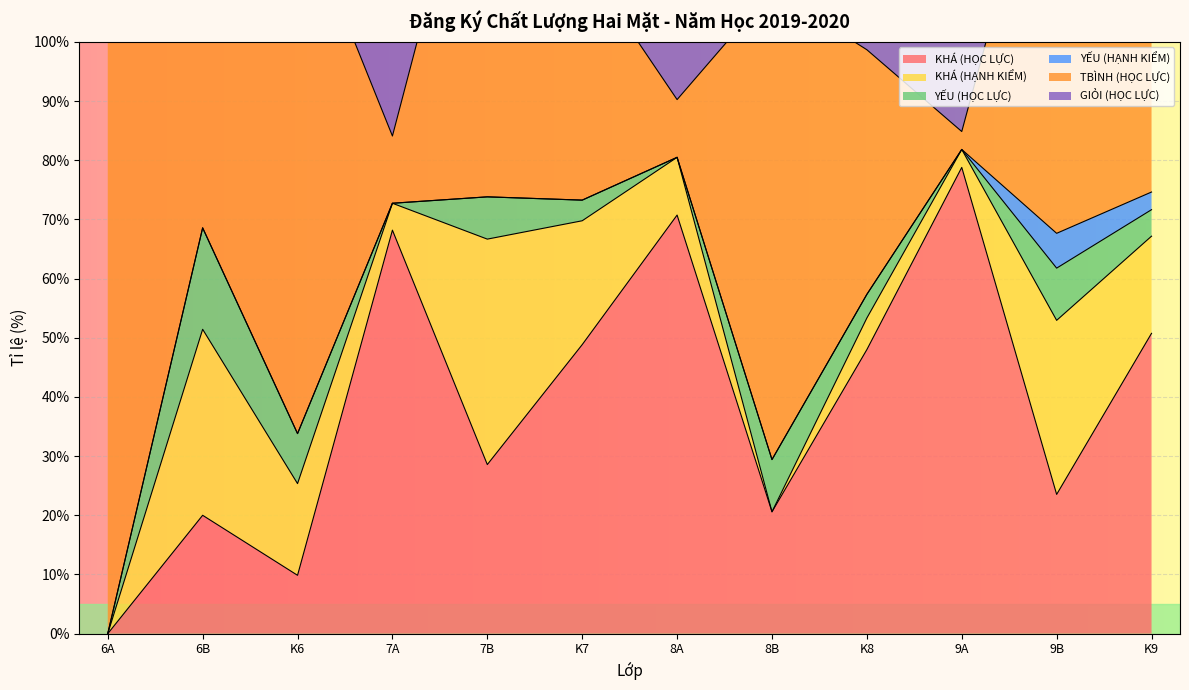

In KHÁ (HỌC LỰC), how many points are higher than both neighbors (excluding endpoints)?

4